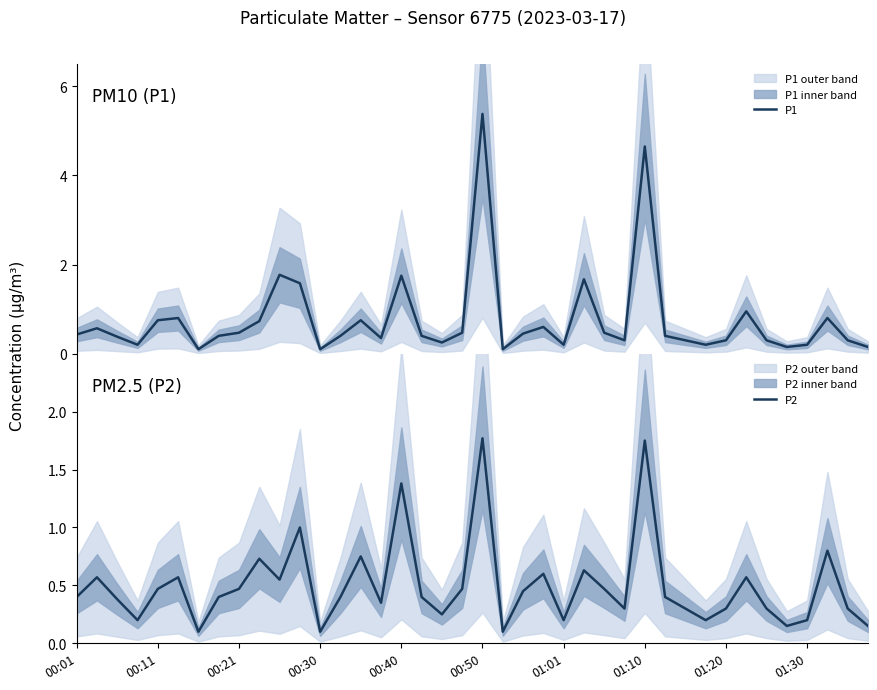

Which series has the largest total across all categories?

P1